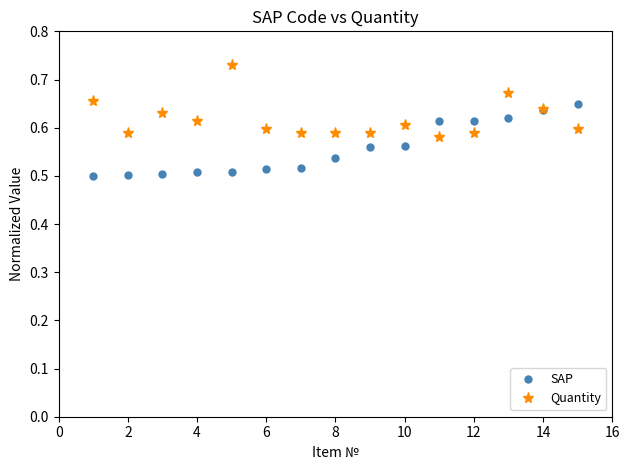

At how many categories does at least one series exceed 0?

15